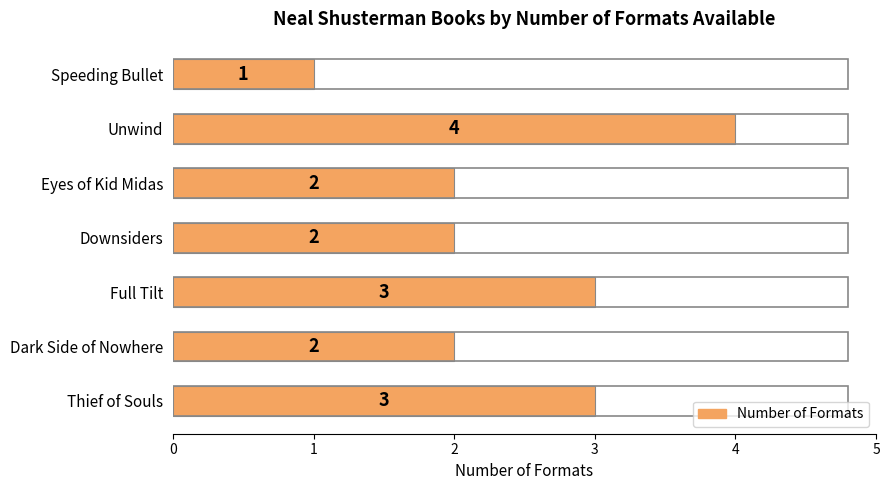

Reading bottom to top, extract all data points from this chart.

3	2	3	2	2	4	1